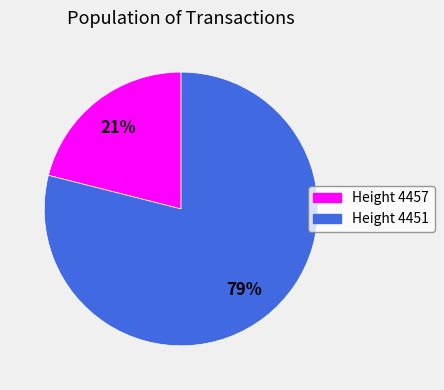

To the nearest percent, what is the average slice percentage?

50%